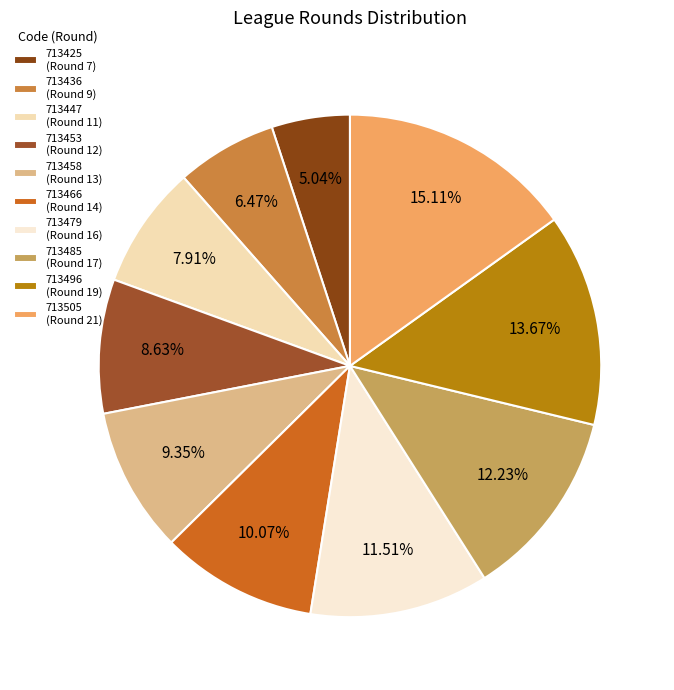

What percentage is NOT represented by 713453?

91.4%